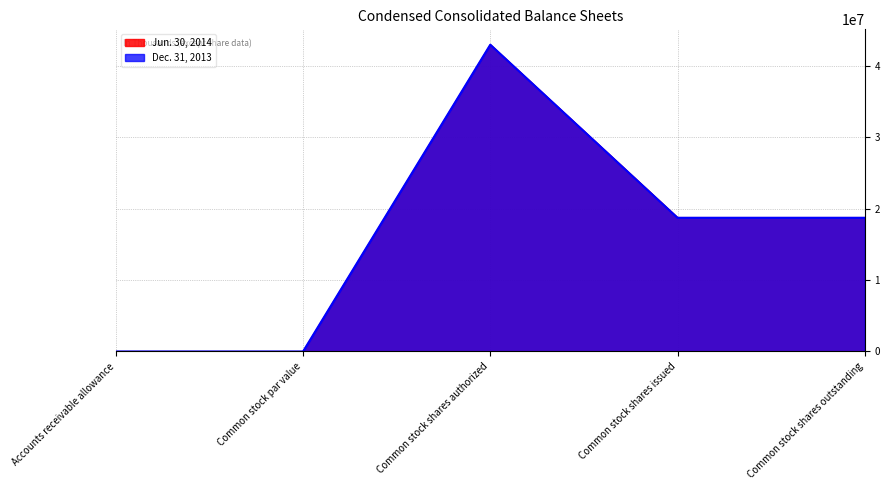

At which label does Dec. 31, 2013 first exceed 18737384?

Common stock shares authorized